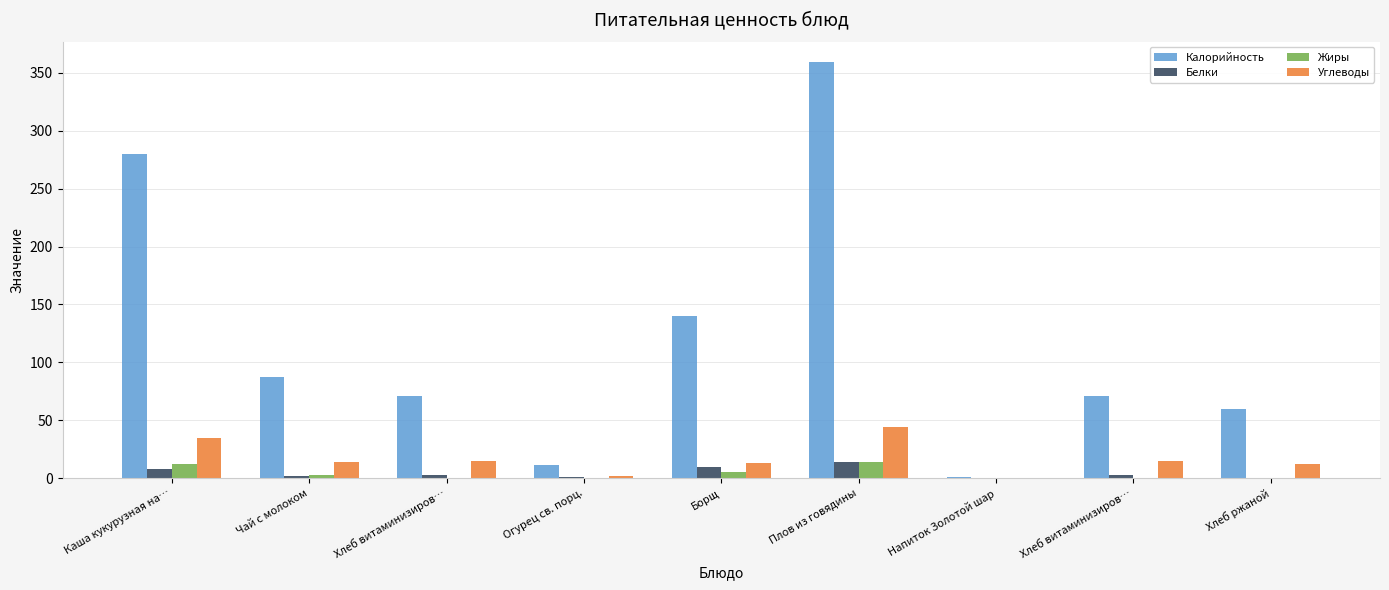

Are the bars grouped side by side (vs. stacked)?

Yes